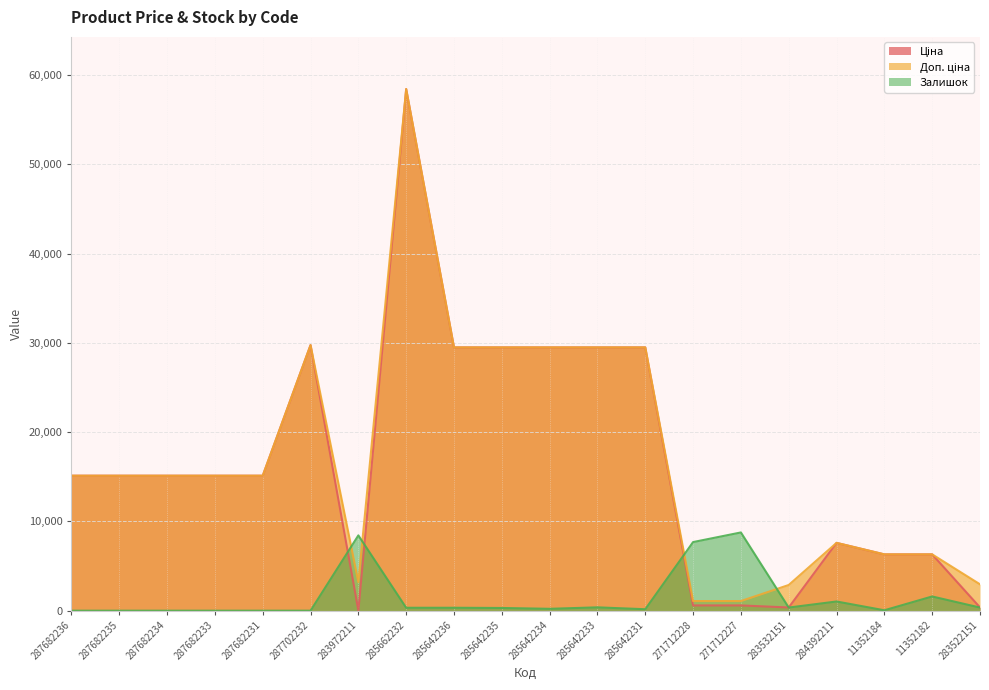

Which label corresponds to the largest value in the chart?

285662232